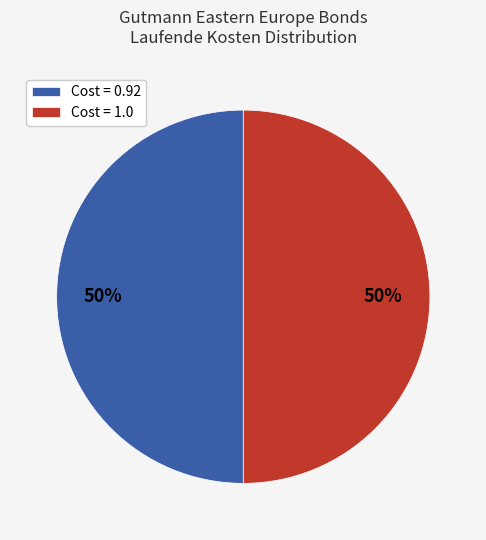

Is the sum of Cost = 1.0 and Cost = 0.92 greater than half?

Yes